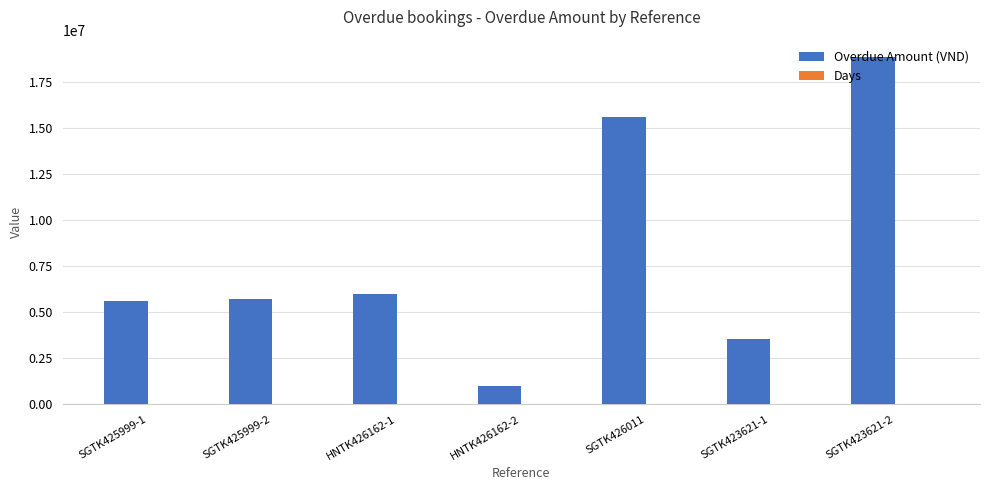

The value of Overdue Amount (VND) at SGTK425999-1 is 2116807. True or false?

False